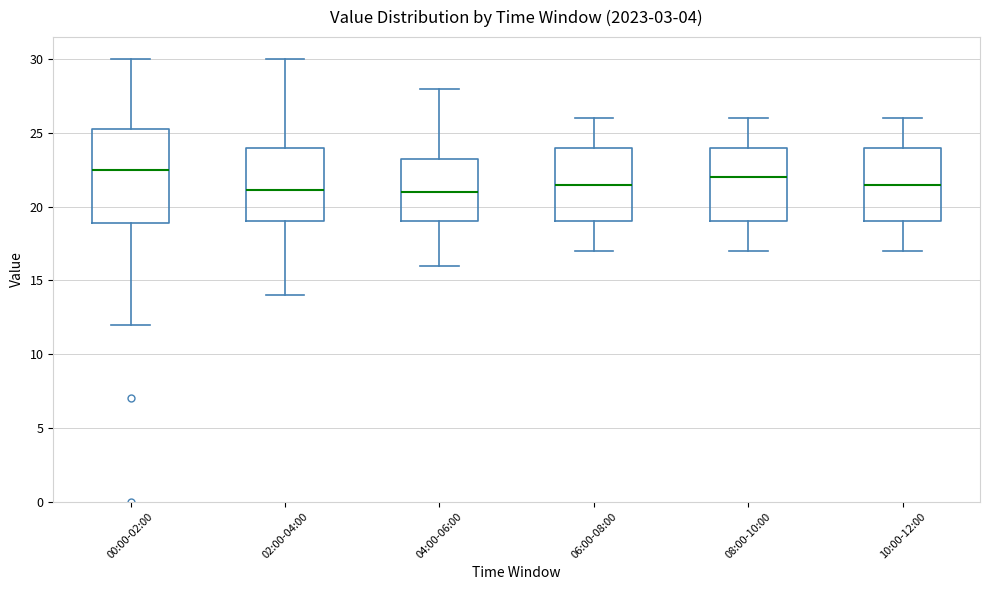

Reading left to right, read every box against the y-axis: the position of its median line, the range the box covers, and the ends of its whiskers. The values are not printed on the chart, so give them approximately, as read against the axis.

00:00-02:00: median 22.5, box 19.0 to 25.5, whiskers 12.0 to 30.0
02:00-04:00: median 21.0, box 19.0 to 24.0, whiskers 14.0 to 30.0
04:00-06:00: median 21.0, box 19.0 to 23.5, whiskers 16.0 to 28.0
06:00-08:00: median 21.5, box 19.0 to 24.0, whiskers 17.0 to 26.0
08:00-10:00: median 22.0, box 19.0 to 24.0, whiskers 17.0 to 26.0
10:00-12:00: median 21.5, box 19.0 to 24.0, whiskers 17.0 to 26.0